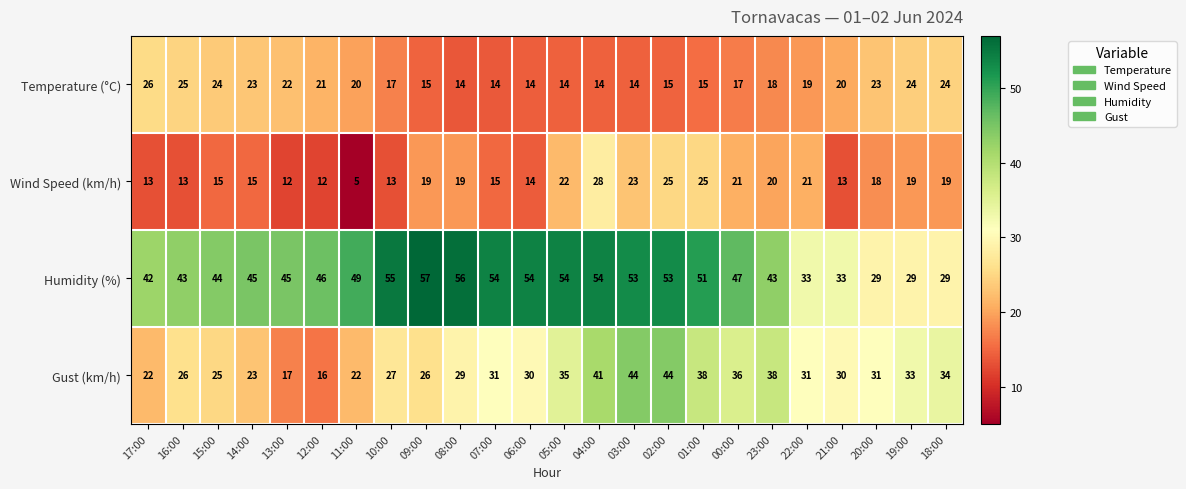

Which series changed the most between 14:00 and 05:00?

Gust (km/h)